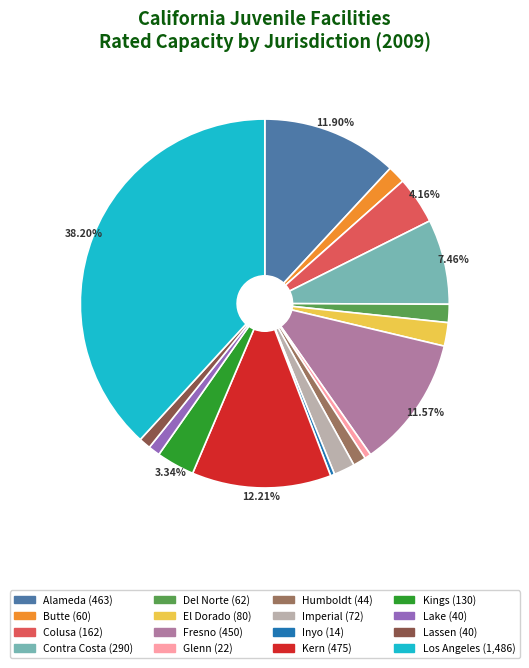

Which slice is the largest?

Los Angeles